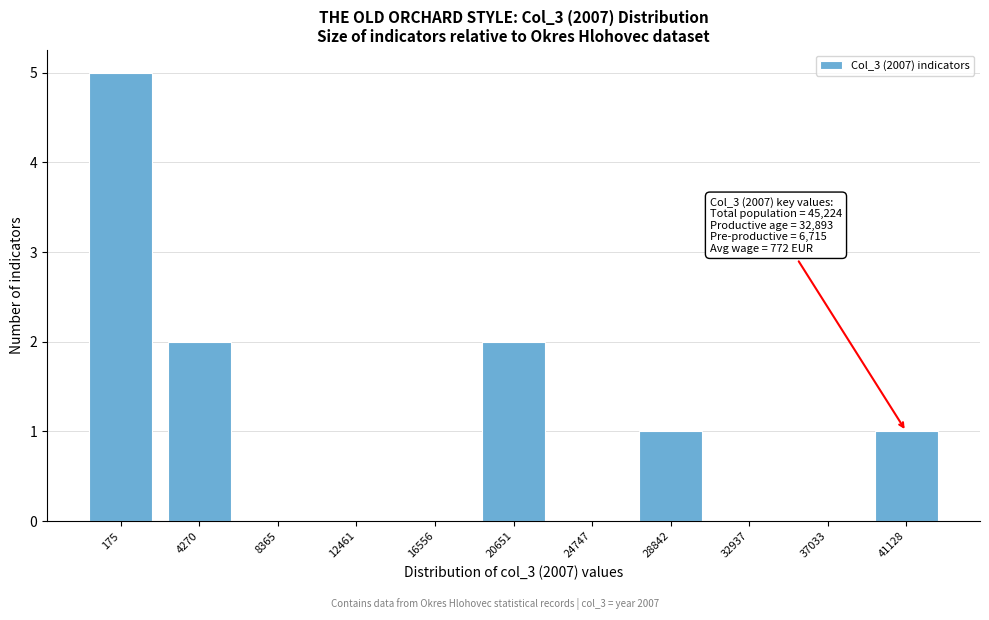

Reading right to left, what are all the values shown in this chart?

41128=1	37033=0	32937=0	28842=1	24747=0	20651=2	16556=0	12461=0	8365=0	4270=2	175=5